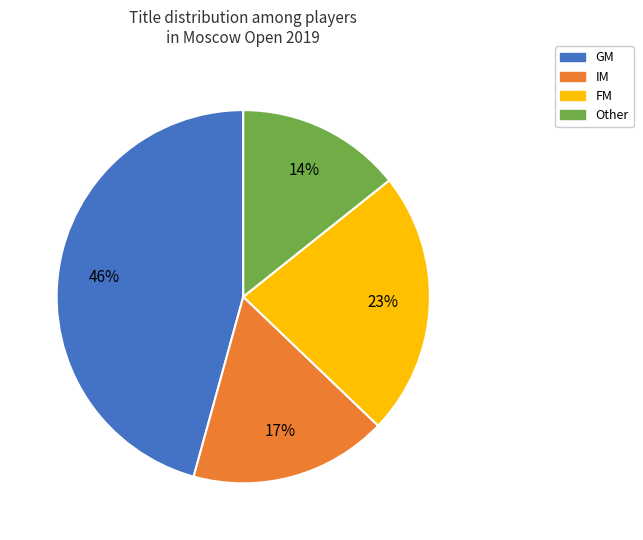

How many segments does this pie chart have?

4